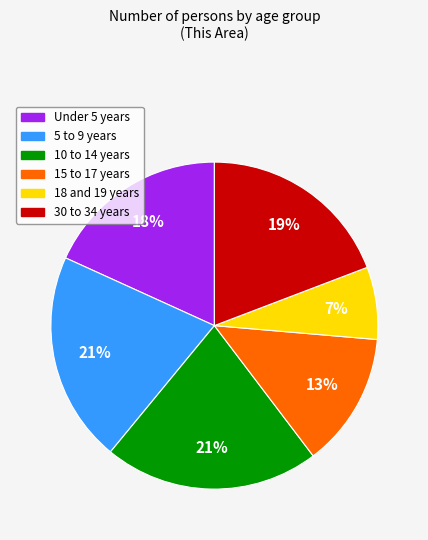

Combined, do 30 to 34 years and 18 and 19 years account for over 50%?

No